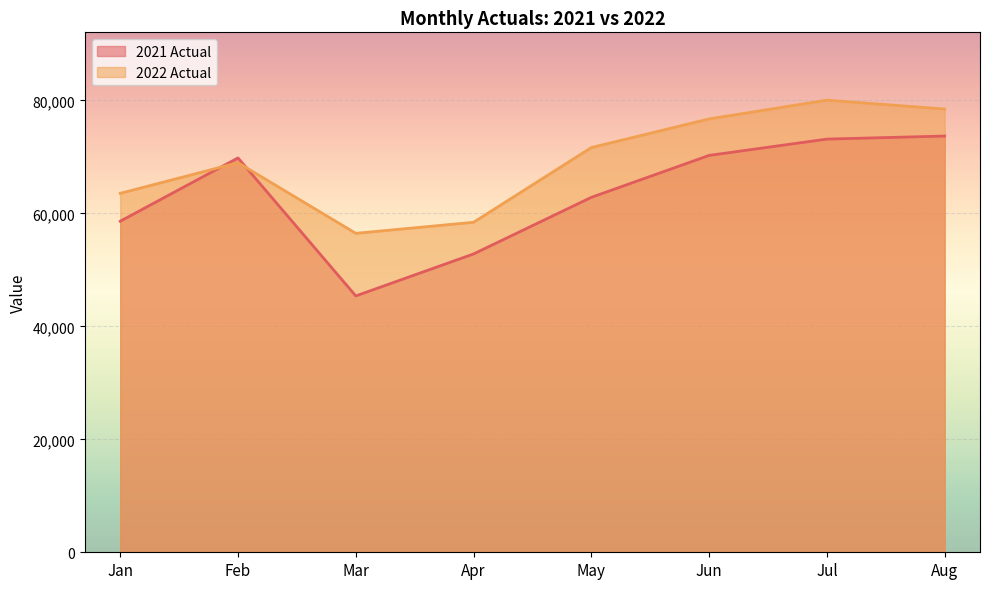

What is the total value across all series at Jan?

122147